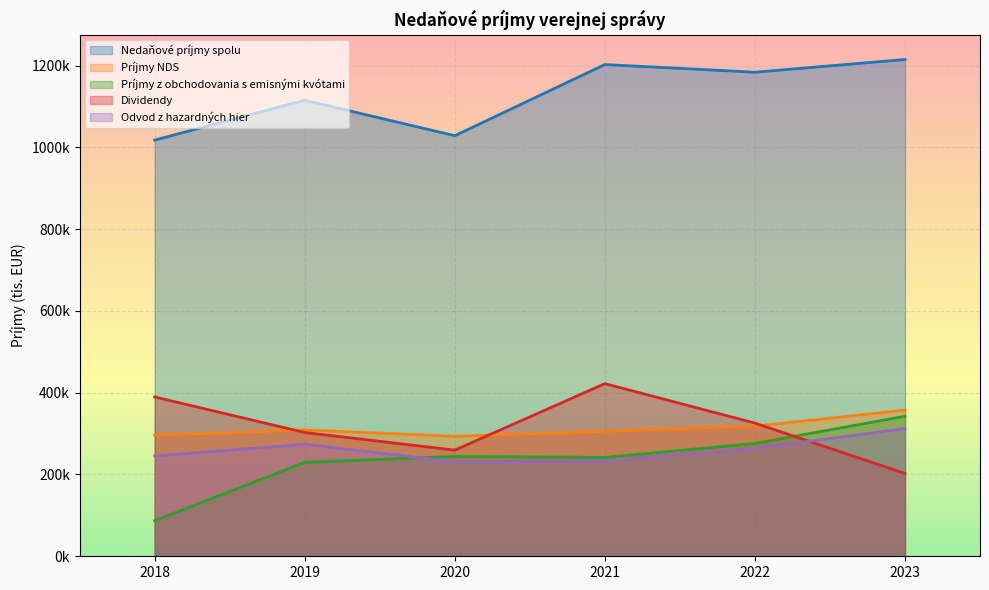

Reading left to right, what are all the values shown in this chart?

Nedaňové príjmy spolu: 2018=1017776.3	2019=1115161.9	2020=1028476.0	2021=1202520.9	2022=1183723.5	2023=1214788.8
Príjmy NDS: 2018=295864.2	2019=308866.5	2020=293530.3	2021=305474.9	2022=318193.8	2023=357416.7
Príjmy z obchodovania s emisnými kvótami: 2018=86977.4	2019=229692.9	2020=244184.8	2021=241826.3	2022=275888.6	2023=342521.4
Dividendy: 2018=389572.7	2019=302684.5	2020=259565.3	2021=422214.8	2022=325668.0	2023=202565.0
Odvod z hazardných hier: 2018=245362.0	2019=273918.0	2020=231195.6	2021=233004.9	2022=263973.2	2023=312285.6